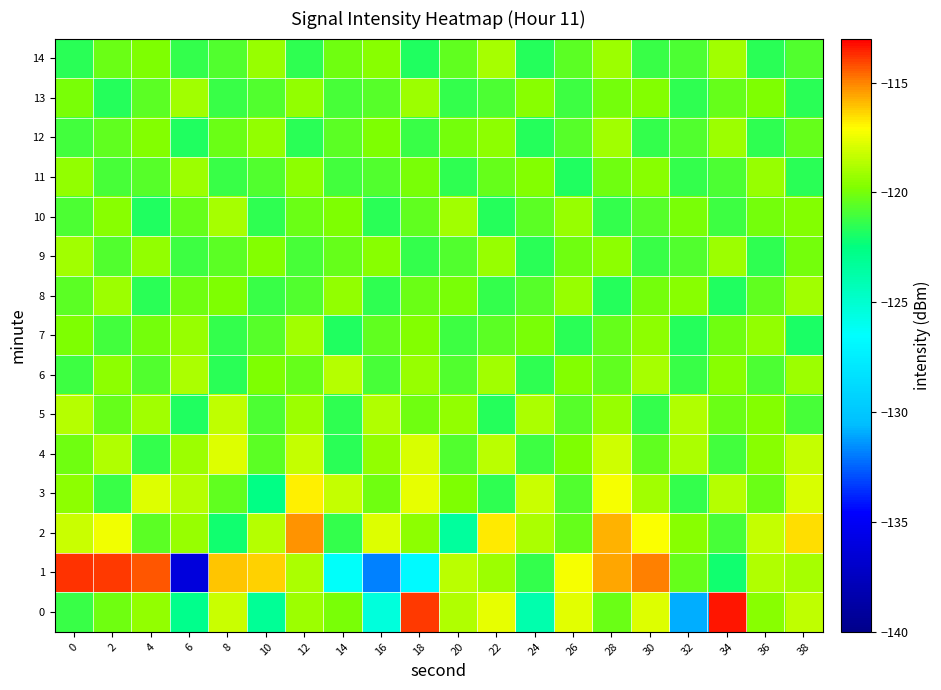

At which category is the sum across all series the highest?

28